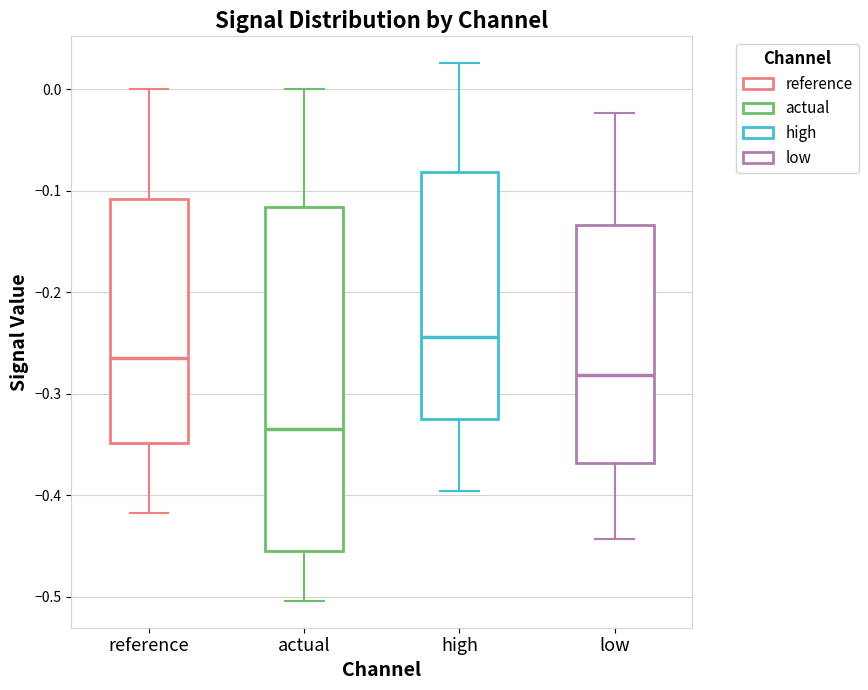

Reading left to right, transcribe this box plot: for each box, give where its median line is, the range the box spans, and where its two whiskers end, as read against the y-axis. The values are not printed on the chart, so give them approximately, as read against the axis.

reference: median -0.26, box -0.35 to -0.11, whiskers -0.42 to 0.00
actual: median -0.34, box -0.45 to -0.12, whiskers -0.50 to 0.00
high: median -0.24, box -0.32 to -0.08, whiskers -0.40 to 0.03
low: median -0.28, box -0.37 to -0.13, whiskers -0.44 to -0.02